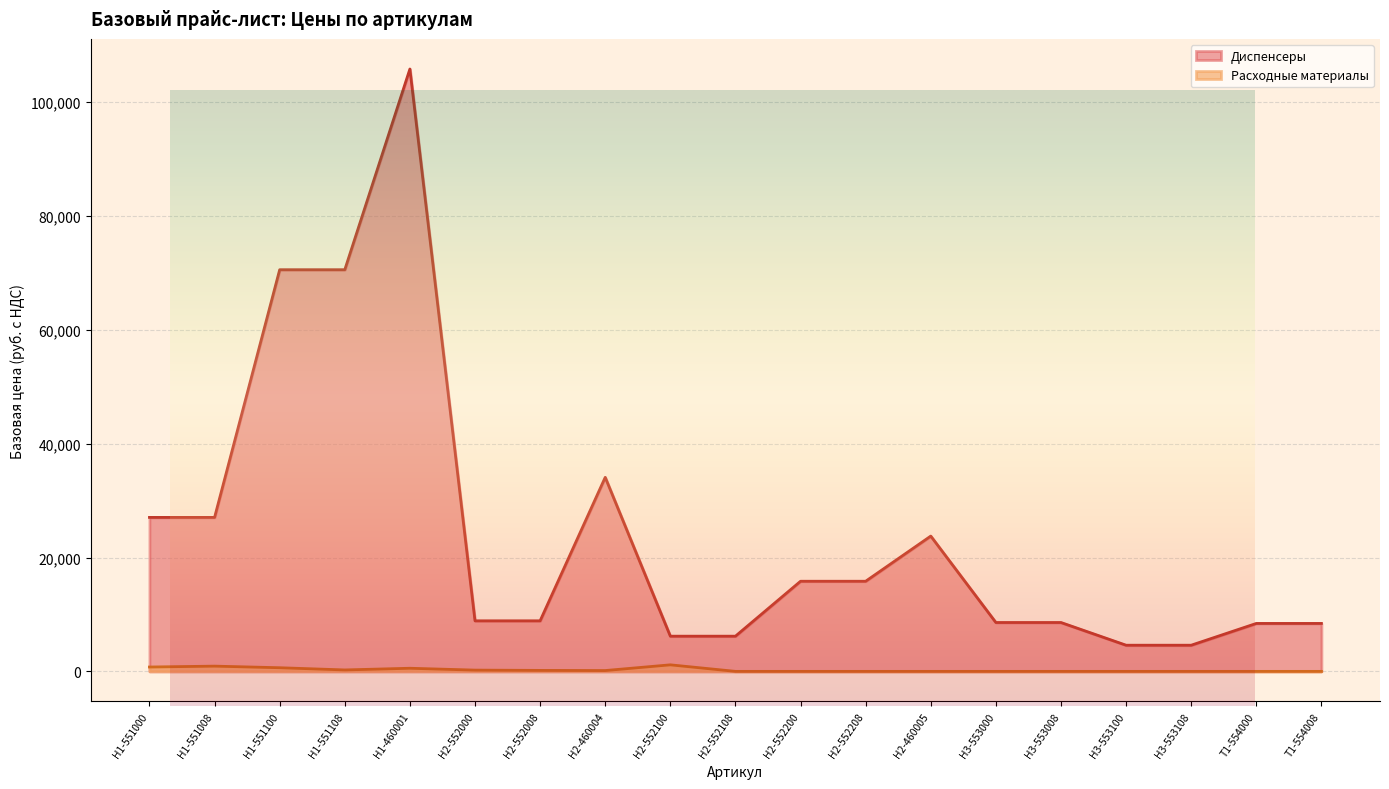

Rank the series by their maximum value, from lowest to highest.

Расходные материалы, Диспенсеры